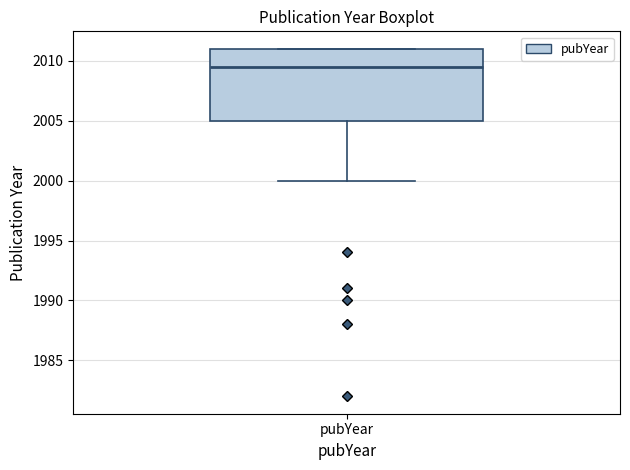

Read this box plot against the y-axis: the position of the median line, the range covered by the box, and the ends of both whiskers. The values are not printed on the chart, so give them approximately, as read against the axis.

median 2009.5, box 2005.0 to 2011.0, whiskers 2000.0 to 2011.0